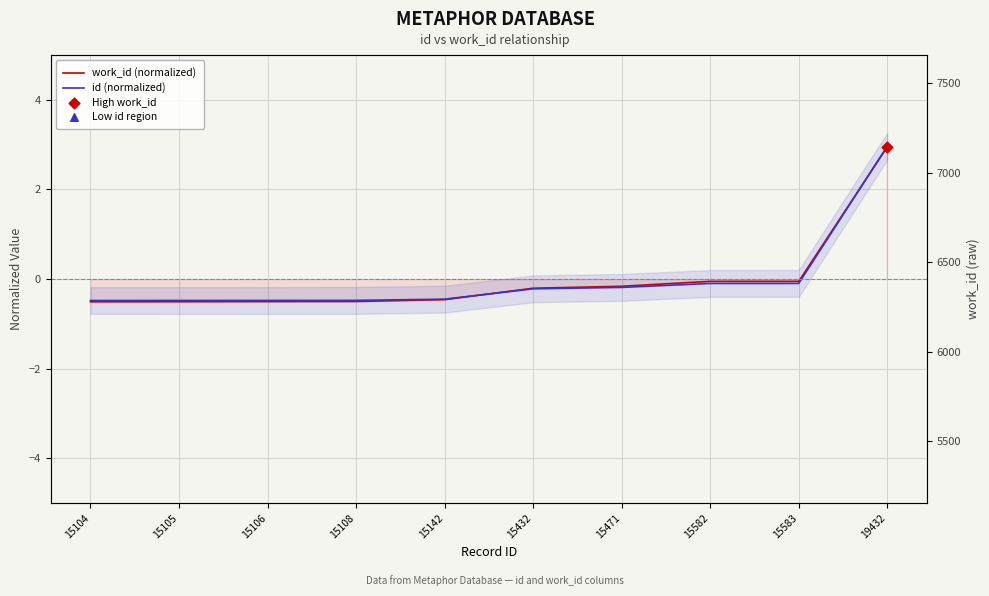

What are all the series names shown in the legend?

work_id (normalized), id (normalized)